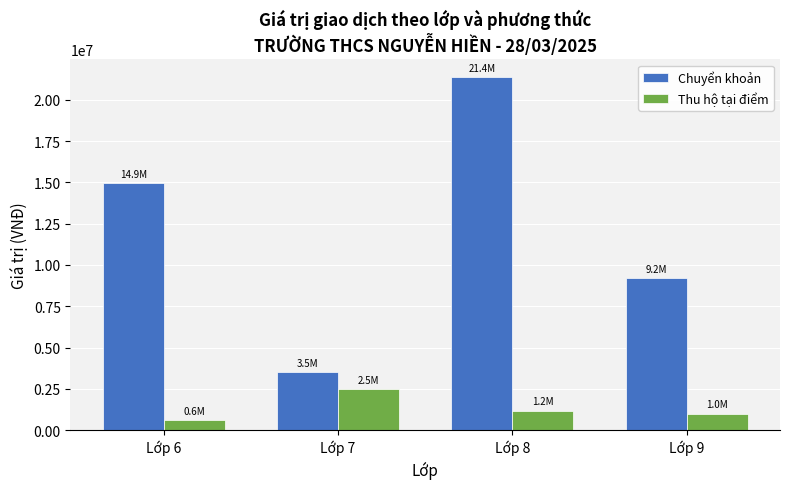

List the series in order of their overall mean, lowest first.

Thu hộ tại điểm, Chuyển khoản